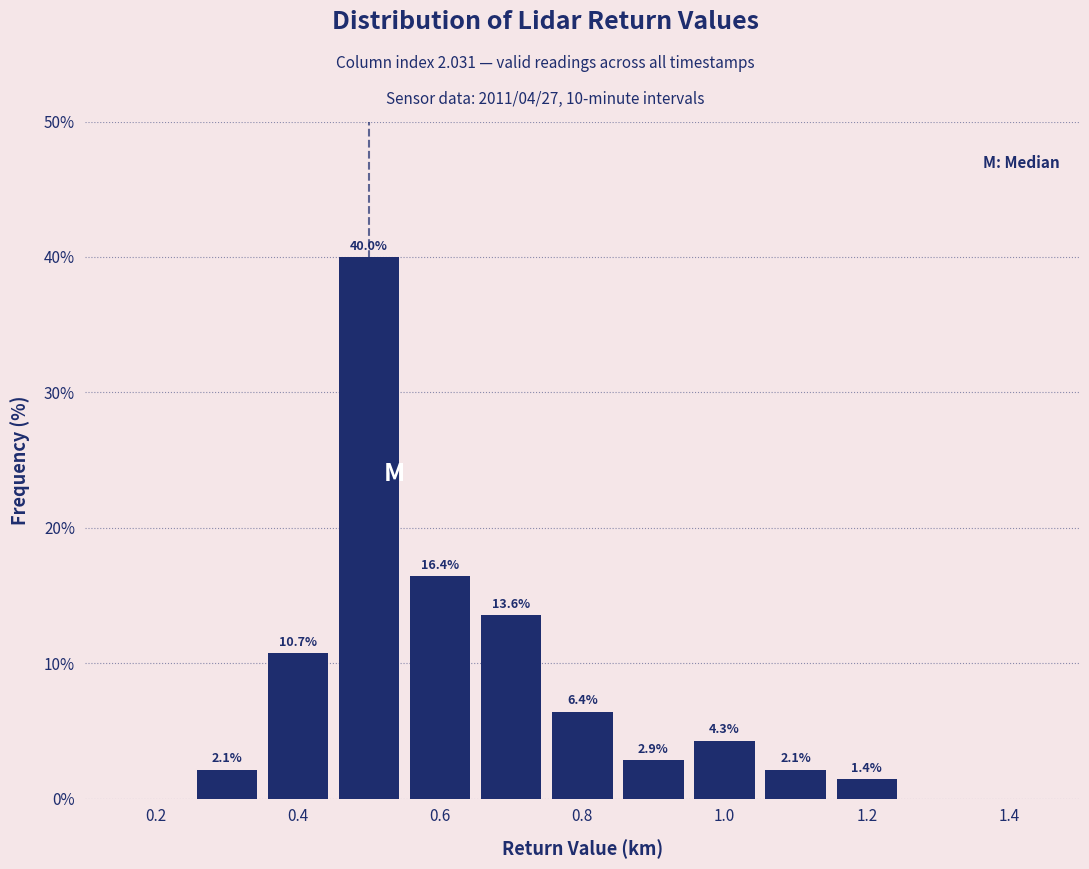

Which range on the x-axis has the tallest bar?

0.45 to 0.55